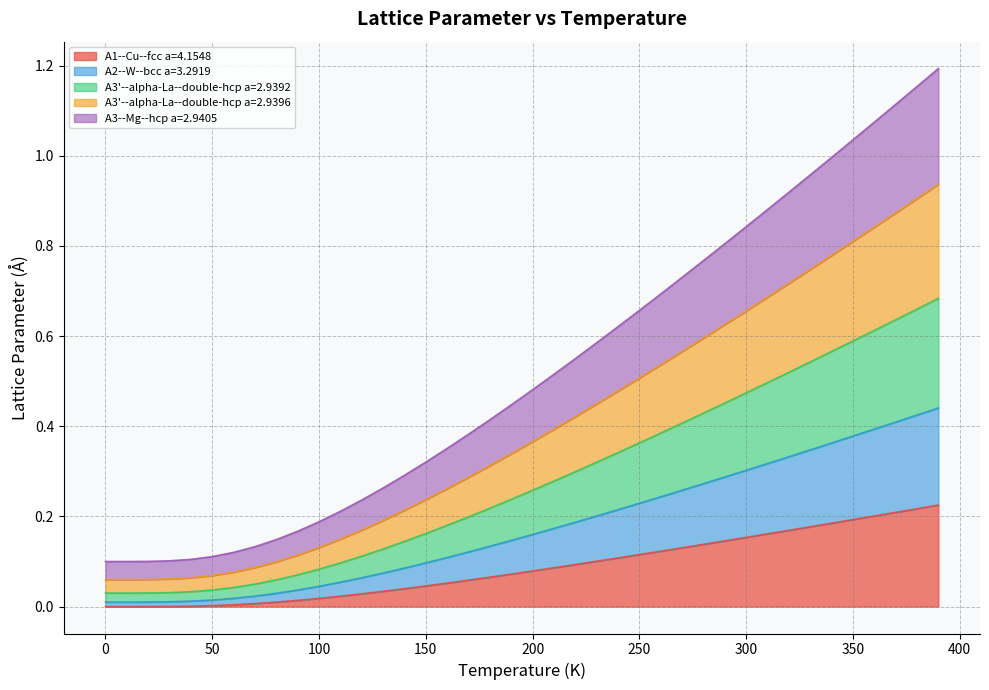

True or false: A3'--alpha-La--double-hcp a=2.9396 has more than 0 points higher than both neighbors.

False